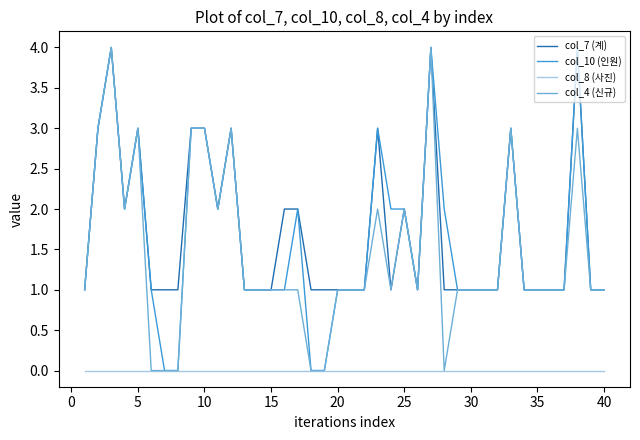

Does the chart have visible grid lines?

No